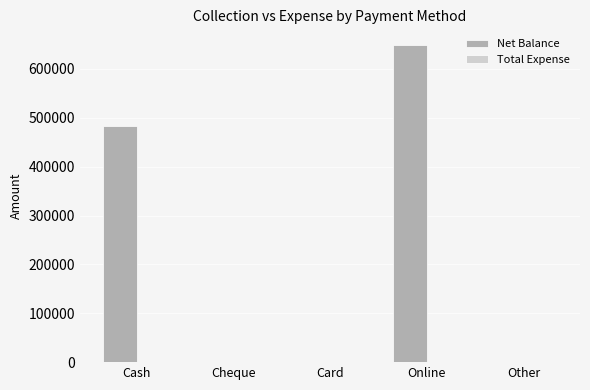

What is the approximate value at Online?

648674